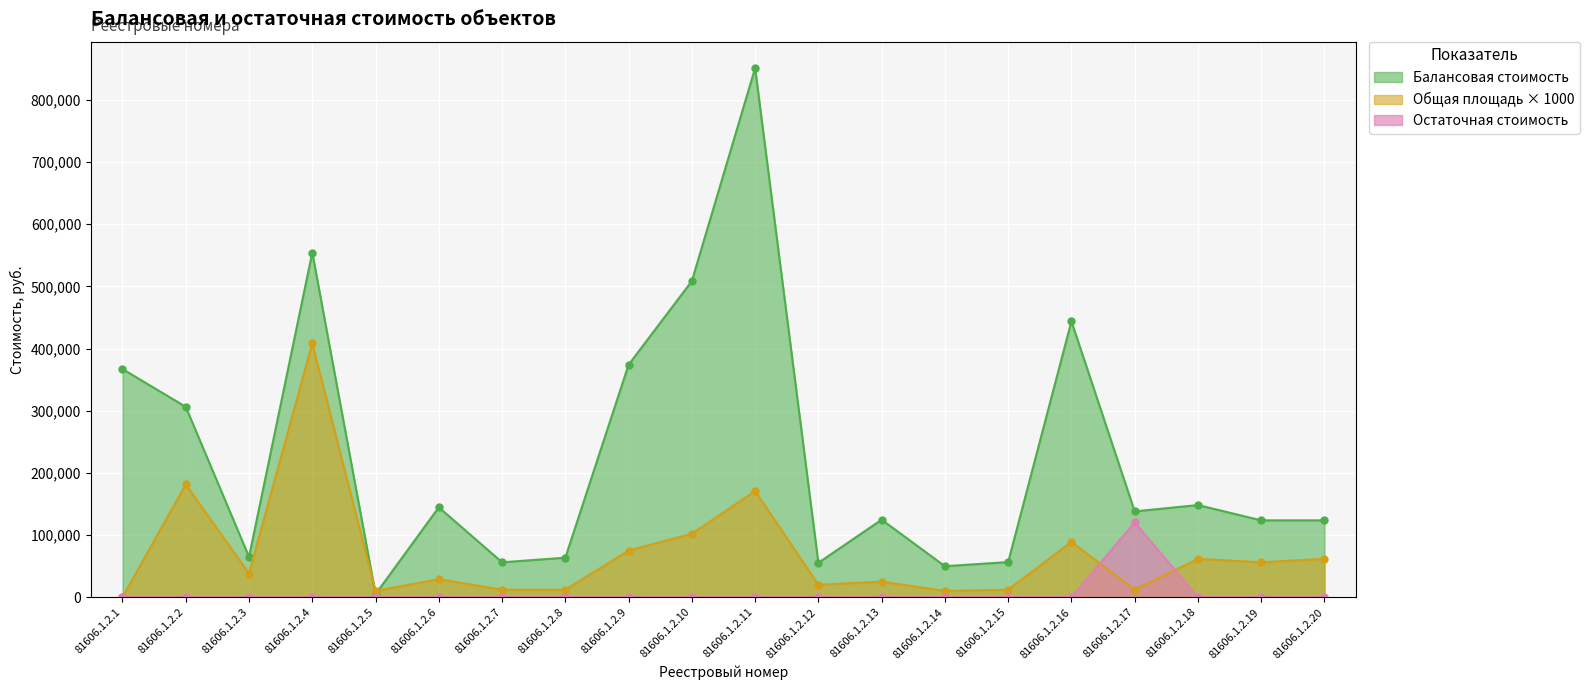

How many intersections are there between Общая площадь and Остаточная стоимость?

2